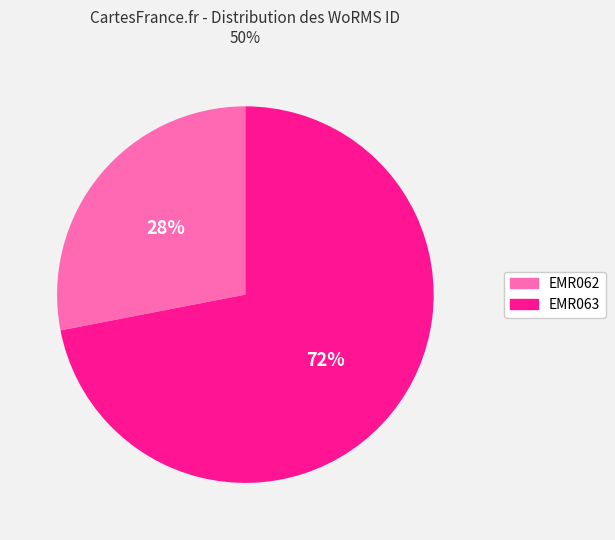

To the nearest percent, what is the combined percentage of EMR062 and EMR063?

100%